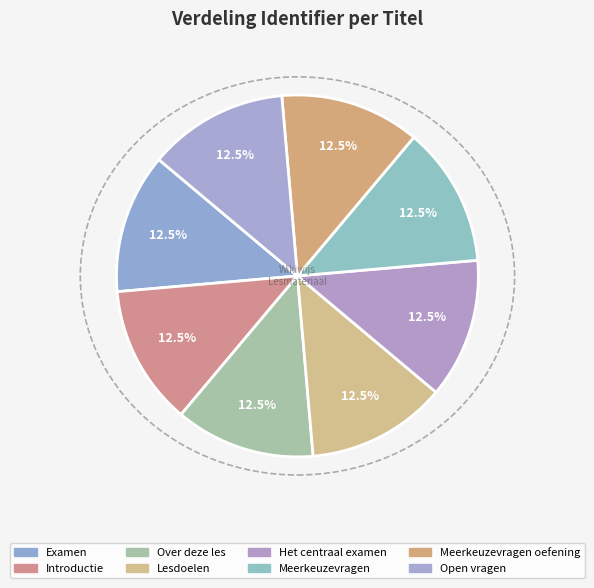

Count the number of slices in the pie.

8